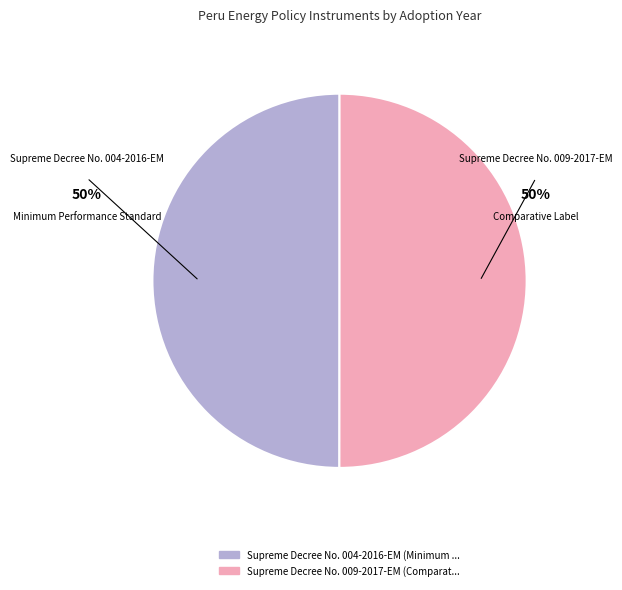

To the nearest percent, what is the average slice percentage?

50%